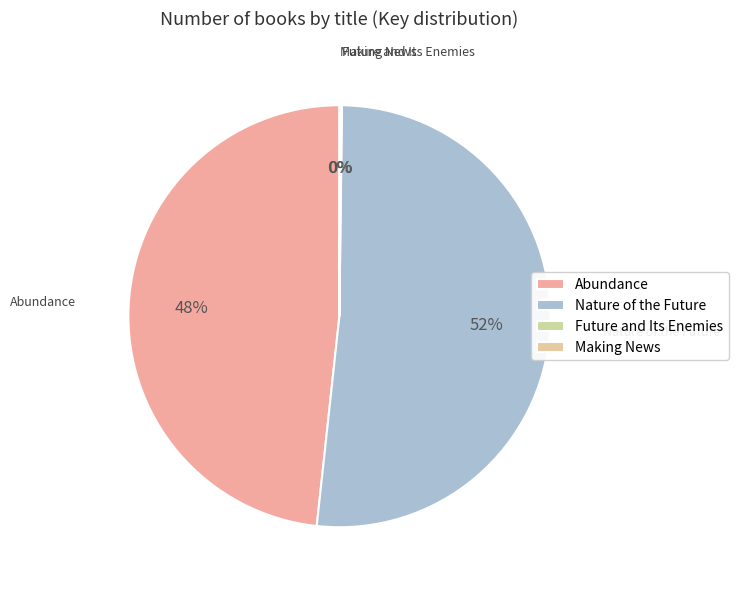

Does any single category account for the majority?

Yes